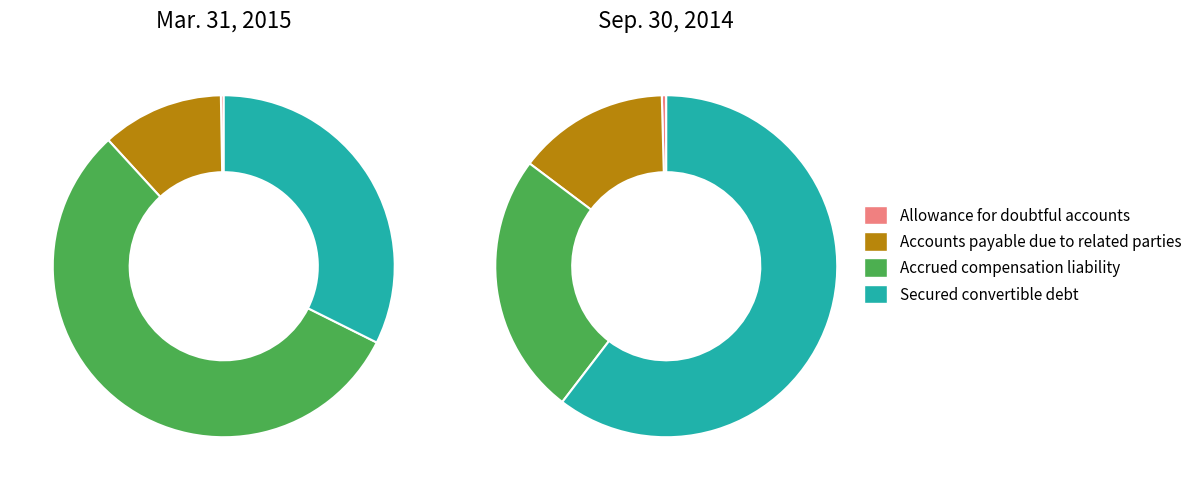

Is it true that Accrued compensation liability is 68% of the pie?

False